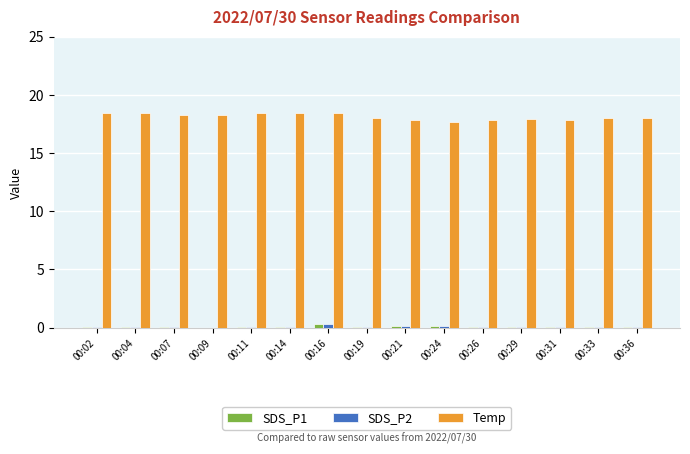

What is the greatest value displayed?

18.4